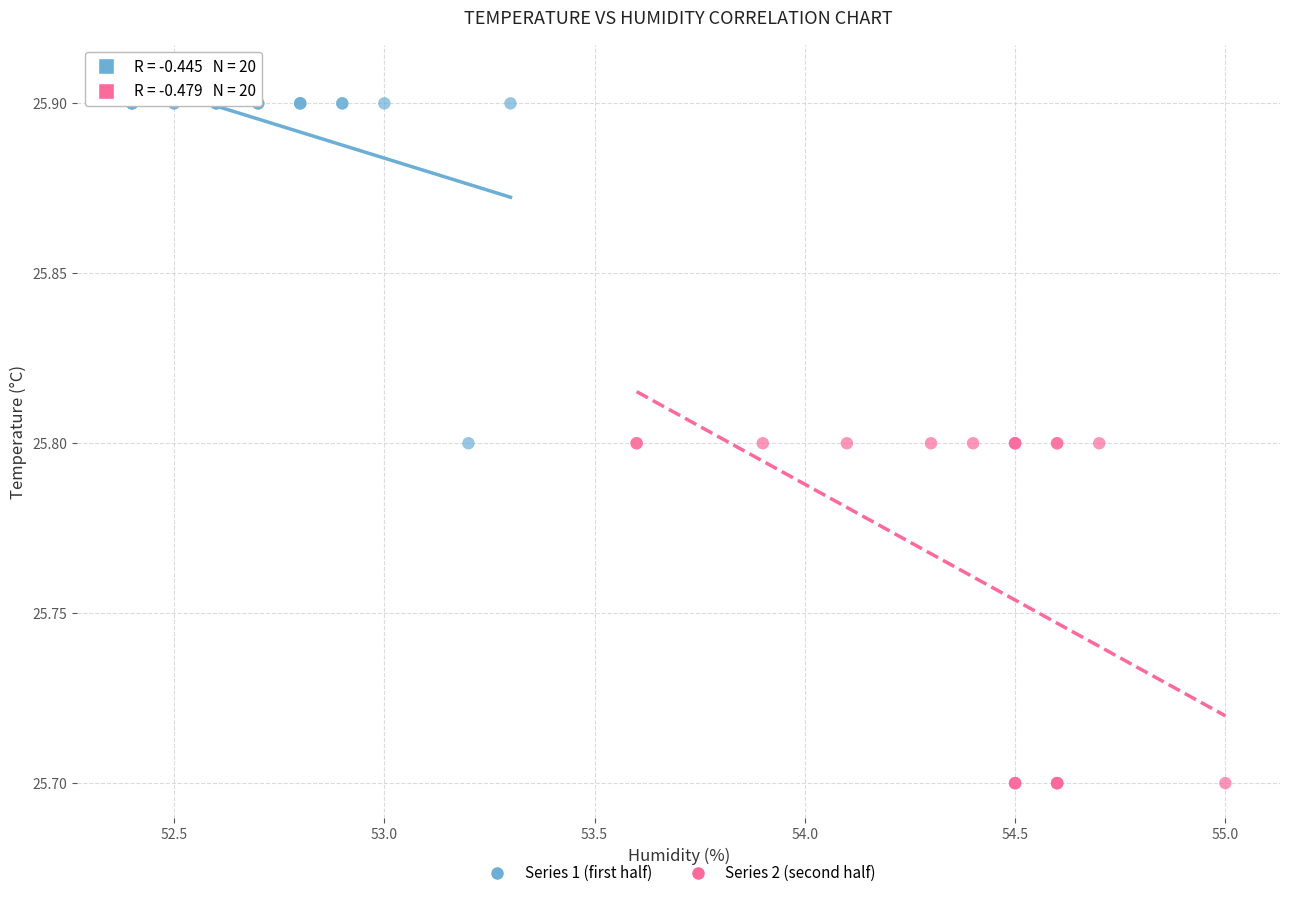

Which series contains the highest Y value?

Series 1 (first half)